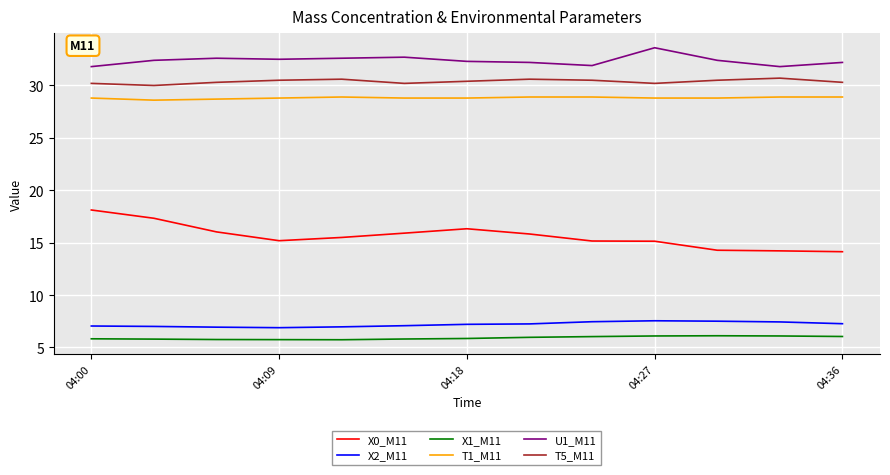

What is the average value of the X2_M11 series?

7.2